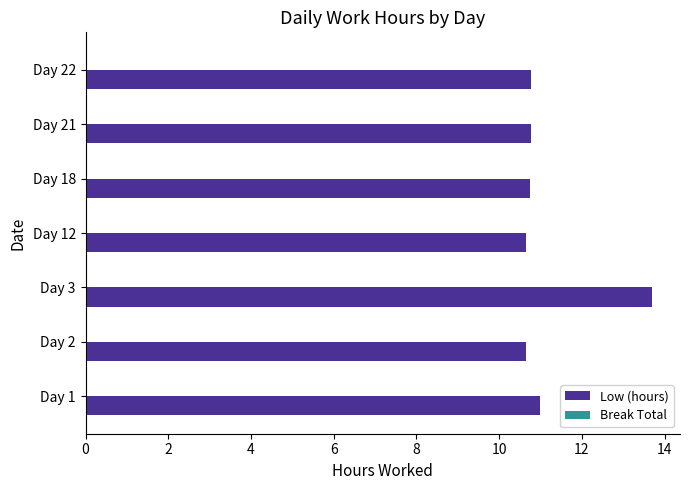

What is the change in value from Day 3 to Day 12?

-3.0